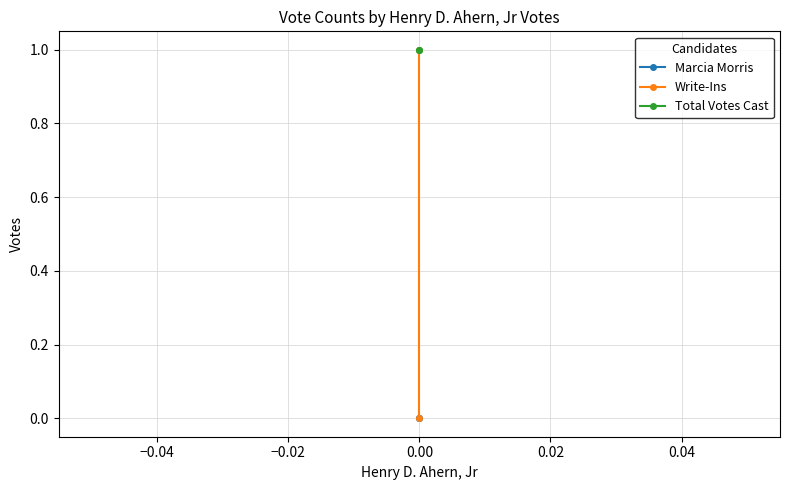

List the series in order of their overall mean, lowest first.

Marcia Morris, Write-Ins, Total Votes Cast